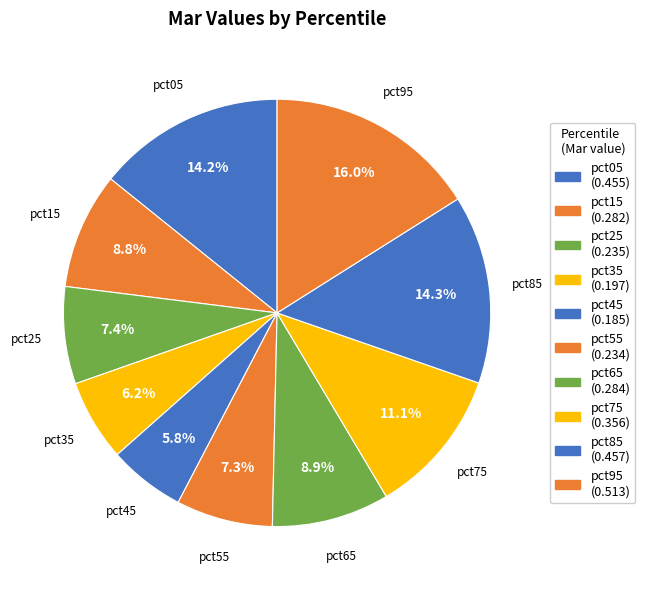

Between pct55 and pct05, which is larger?

pct05